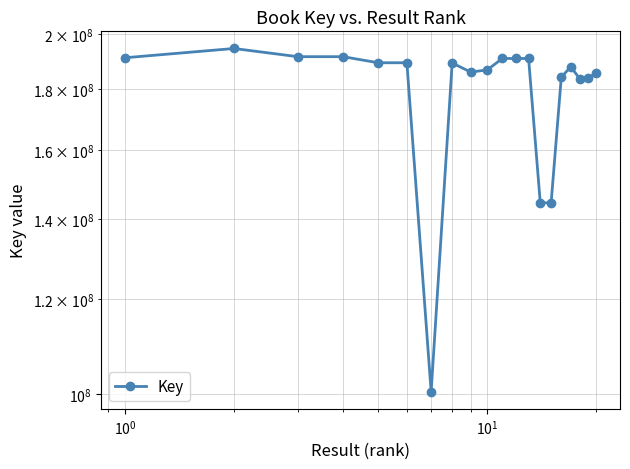

What is the difference between the maximum and minimum values?

94258740